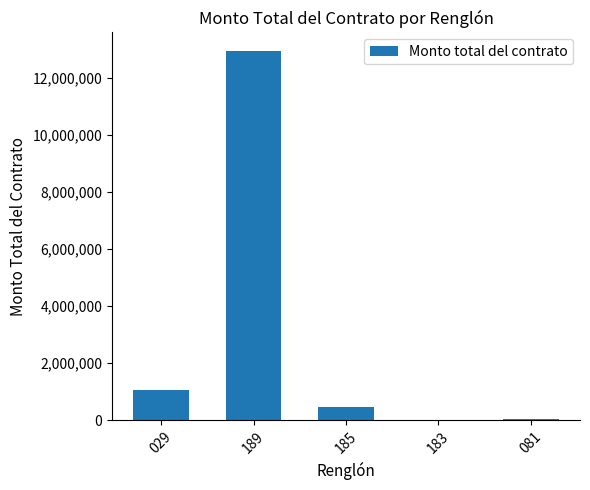

What is the sum of all values?

14548614.8